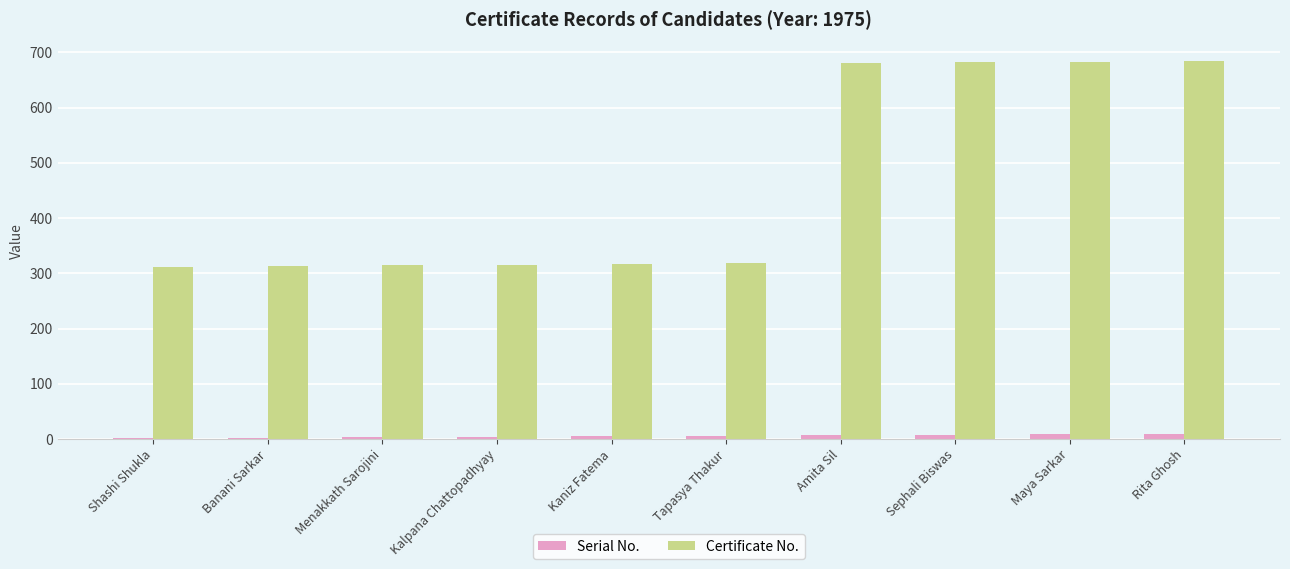

How many categories are shown in the chart?

10